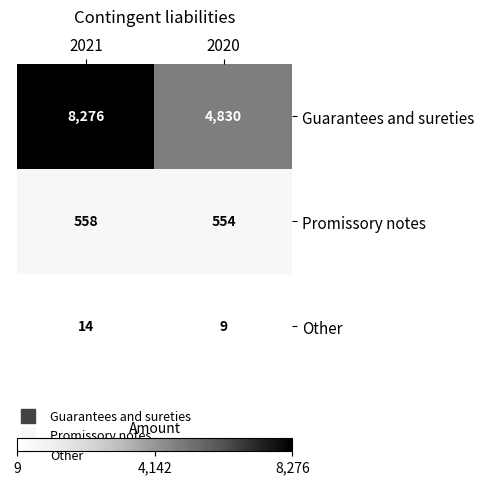

The Promissory notes series shows 192 at 2021. True or false?

False